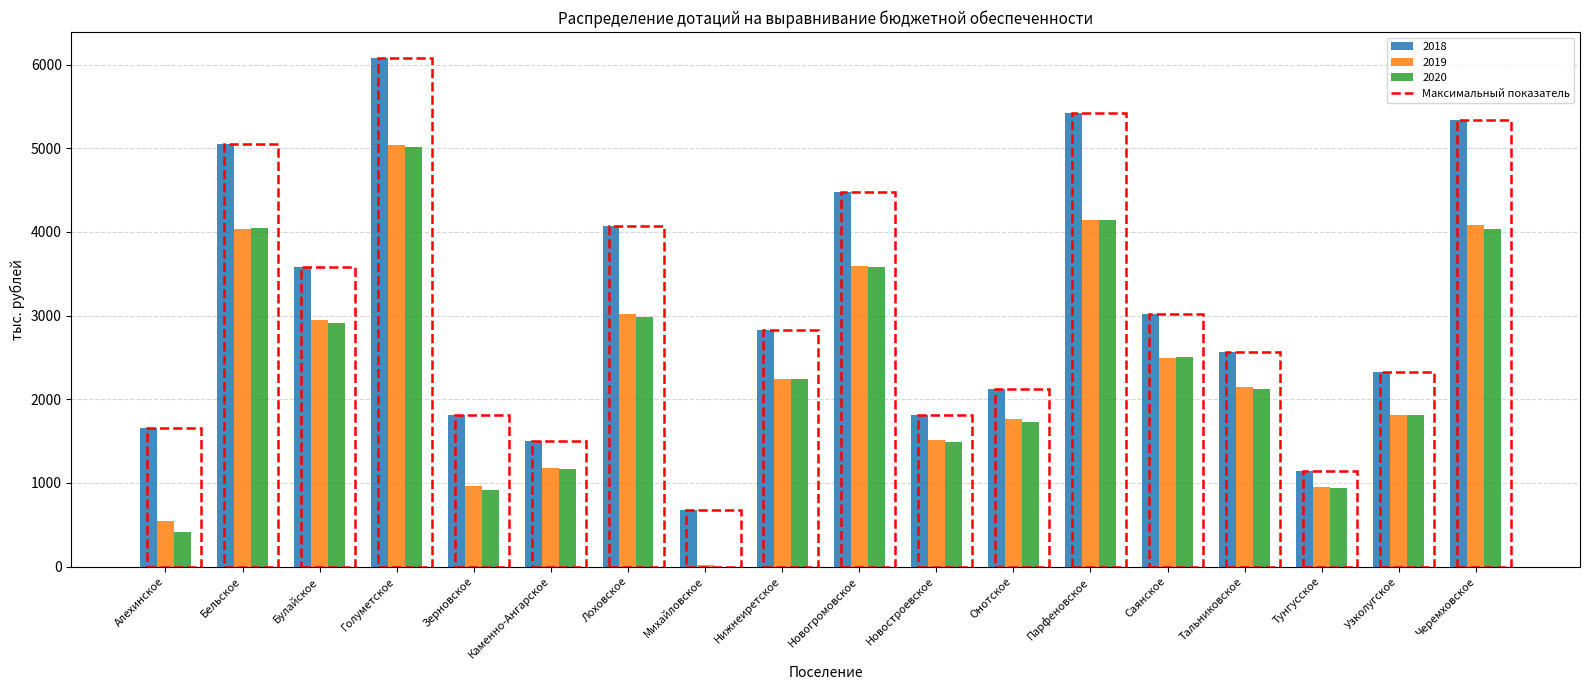

What is the total value across all series at Каменно-Ангарское?

3845.9